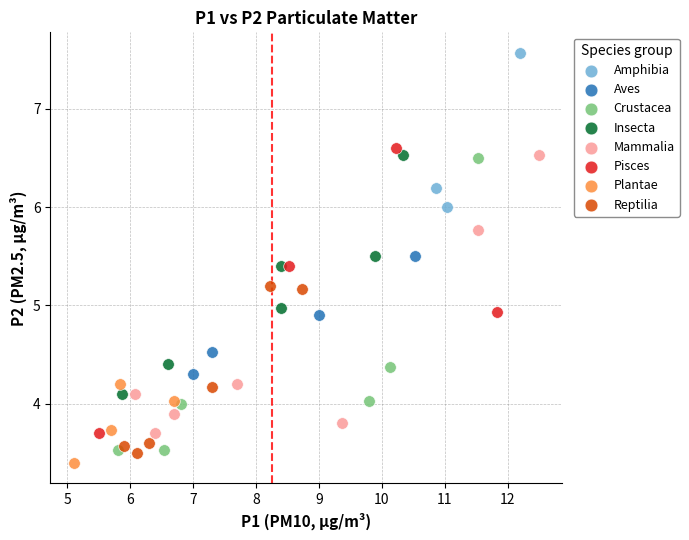

Which series has the largest Y range (max minus min)?

Crustacea